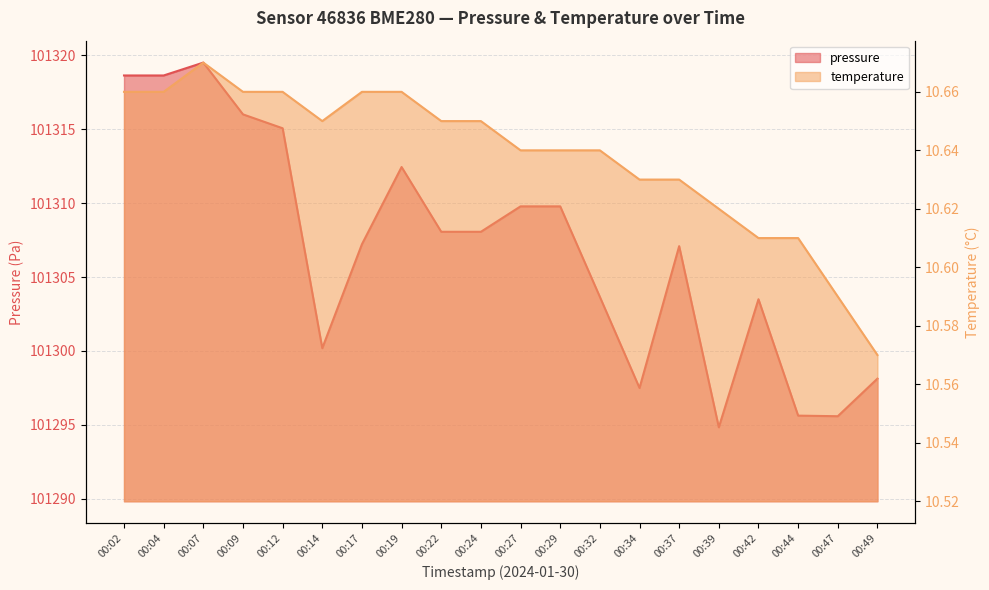

How many interior local peaks does the pressure series have?

4